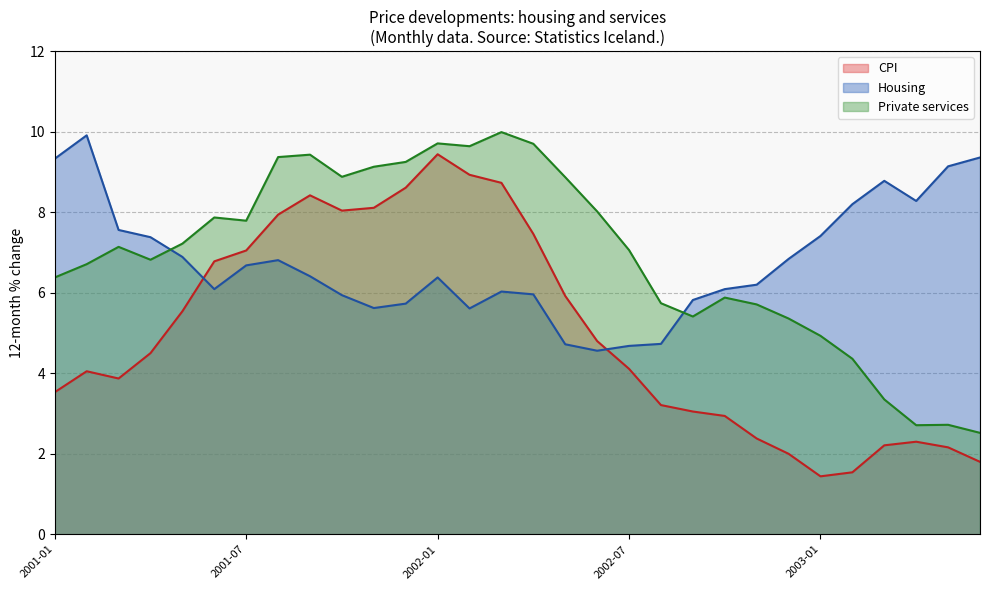

At which category is the sum across all series the highest?

2002-01